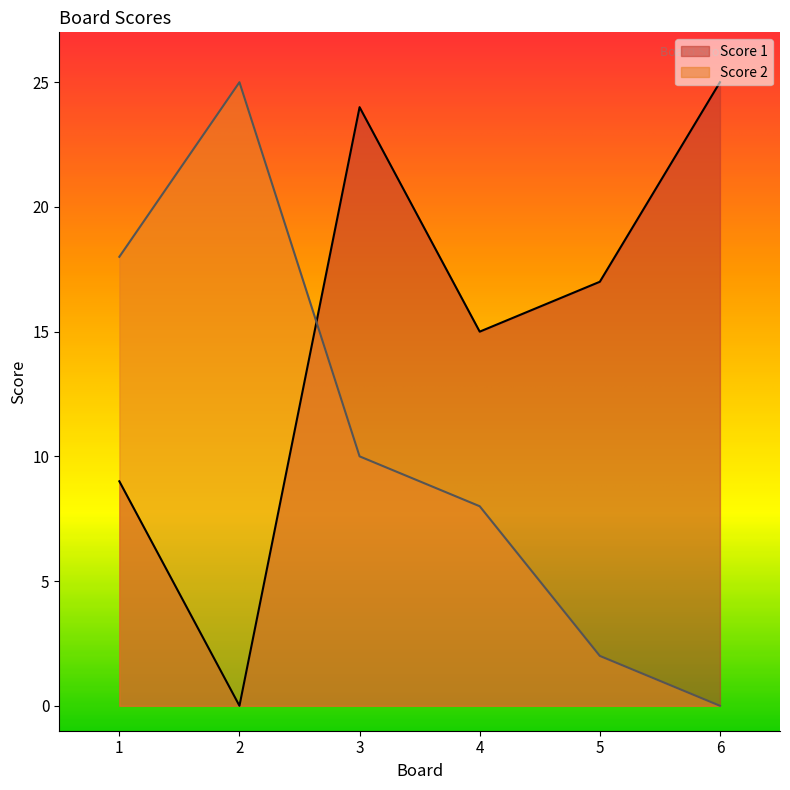

Which series has the largest total across all categories?

Score 1